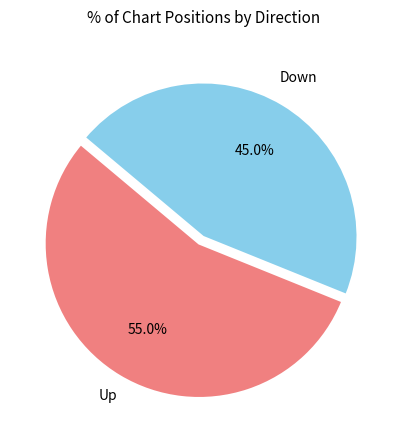

Does any single category account for the majority?

Yes